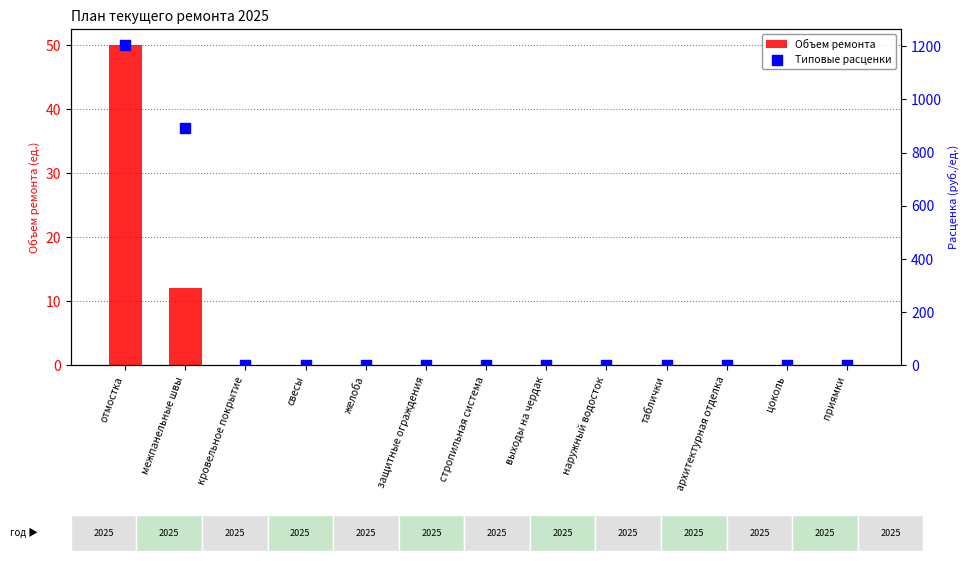

Which series has the largest total across all categories?

Типовые расценки